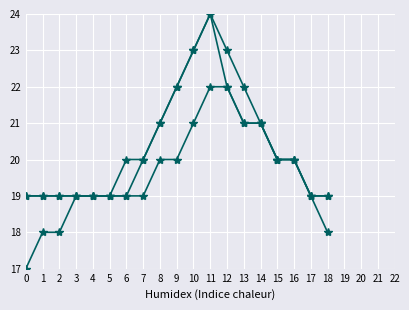

Is this an area chart (filled region under the line)?

No